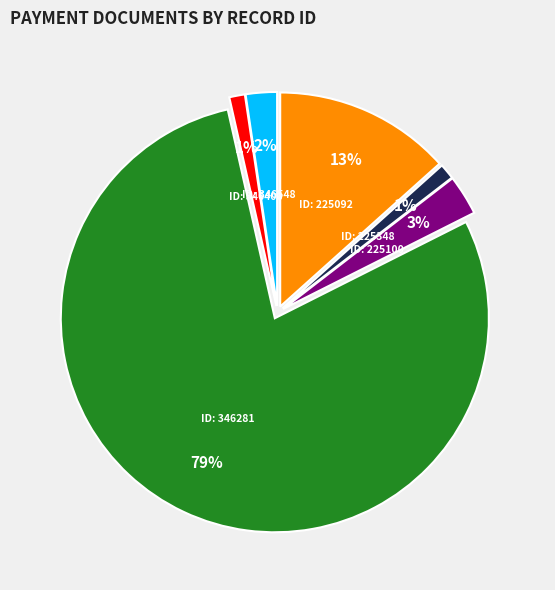

To the nearest percent, what is the average slice percentage?

17%